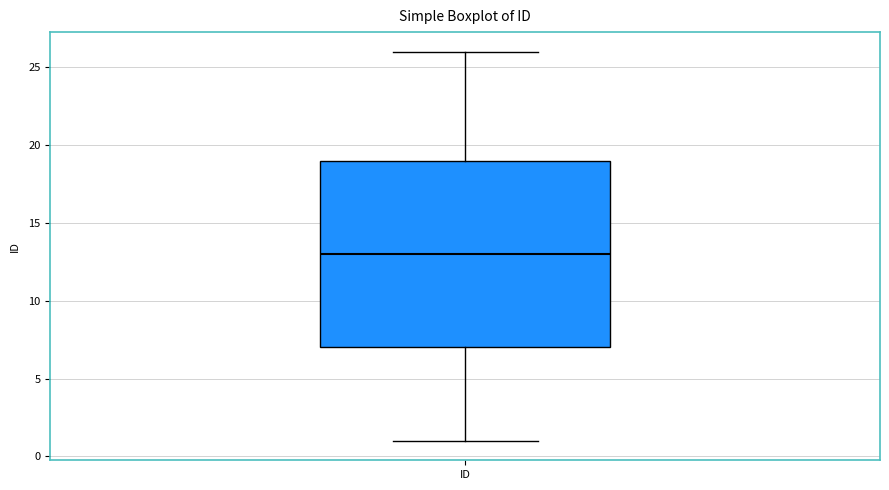

Transcribe this box plot: give where the median line is, the range the box spans, and where the two whiskers end, as read against the y-axis. The values are not printed on the chart, so give them approximately, as read against the axis.

median 13, box 7 to 19, whiskers 1 to 26